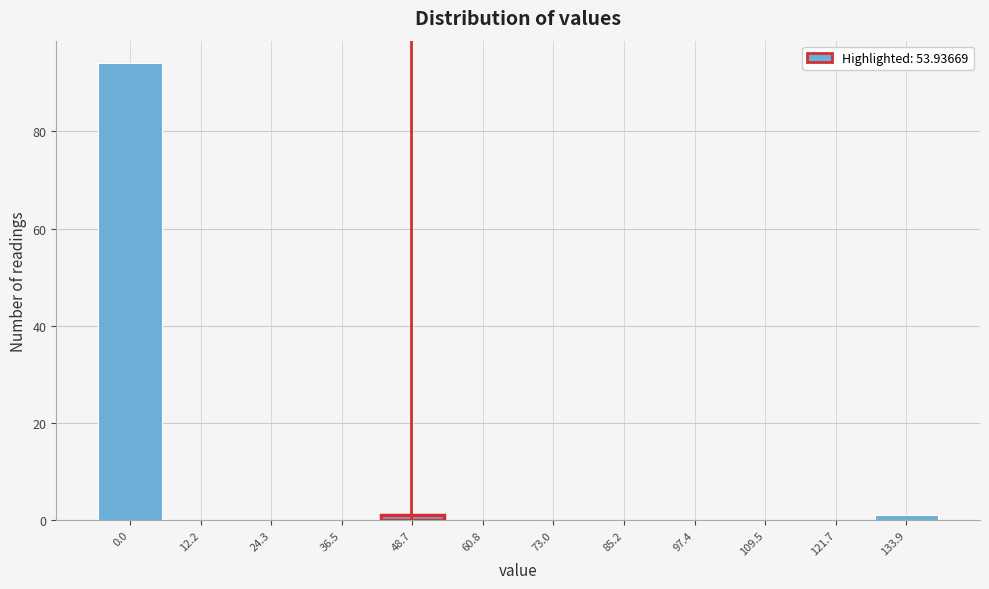

Reading left to right, list all the values displayed in this chart.

0.0=94	12.2=0	24.3=0	36.5=0	48.7=1	60.8=0	73.0=0	85.2=0	97.4=0	109.5=0	121.7=0	133.9=1